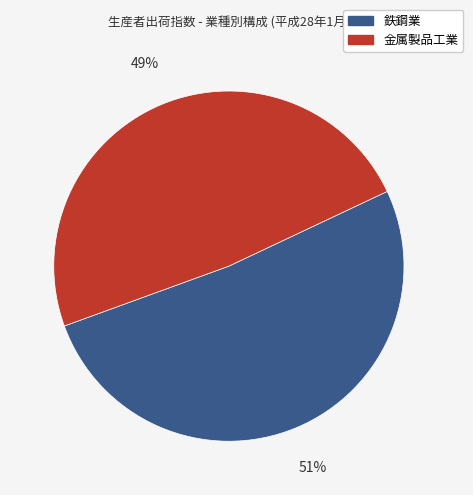

What is the smallest slice in the pie chart?

金属製品工業